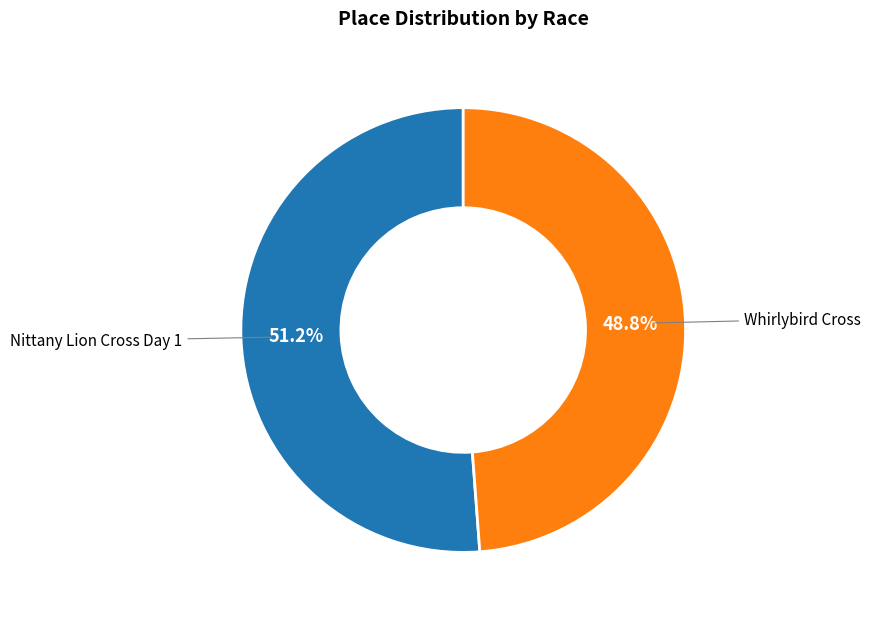

Which category has the biggest portion of the pie?

Nittany Lion Cross Day 1